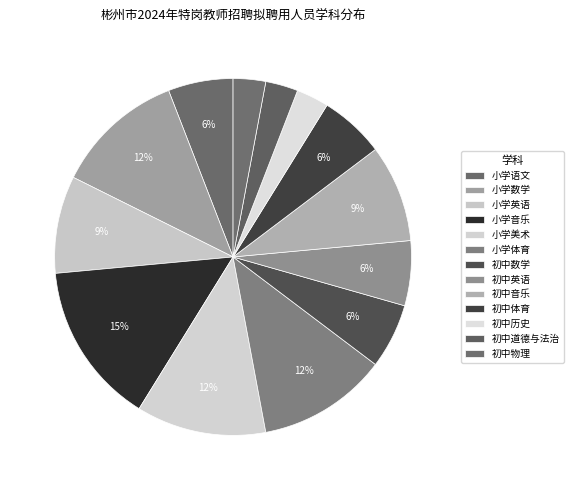

How many slices are in this pie chart?

13